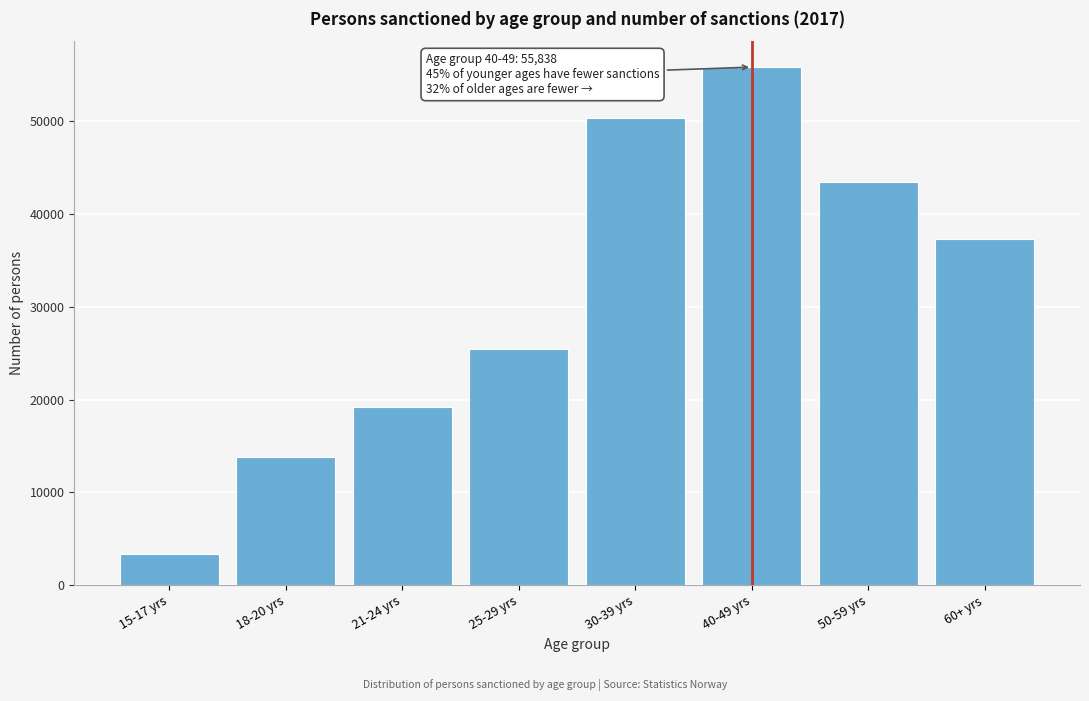

Reading left to right, list all the values displayed in this chart.

15-17 yrs=3353	18-20 yrs=13854	21-24 yrs=19217	25-29 yrs=25468	30-39 yrs=50403	40-49 yrs=55838	50-59 yrs=43446	60+ yrs=37339